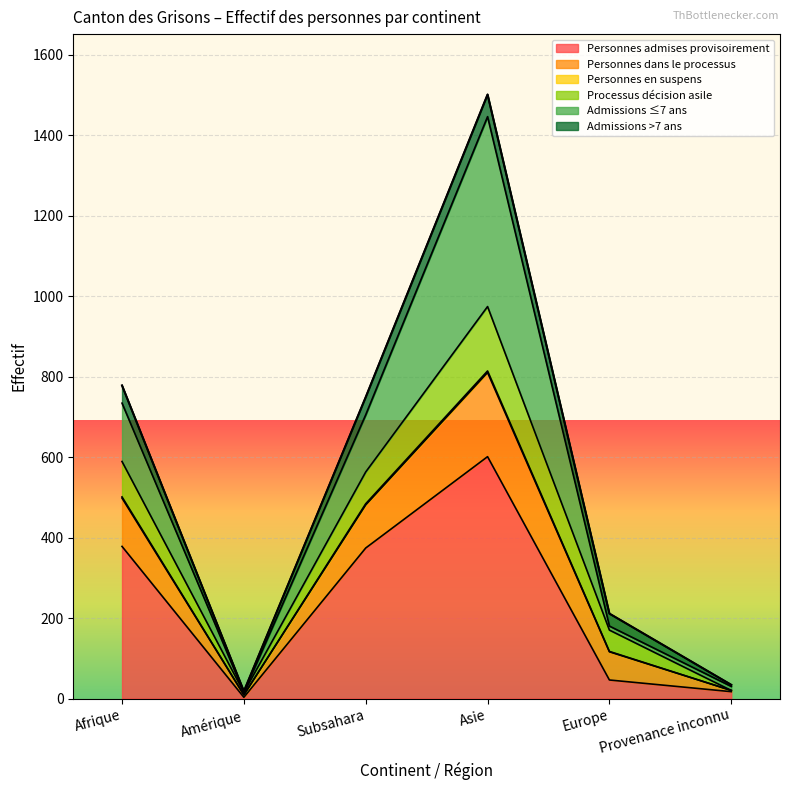

What is the highest value of the Personnes admises provisoirement series?

601